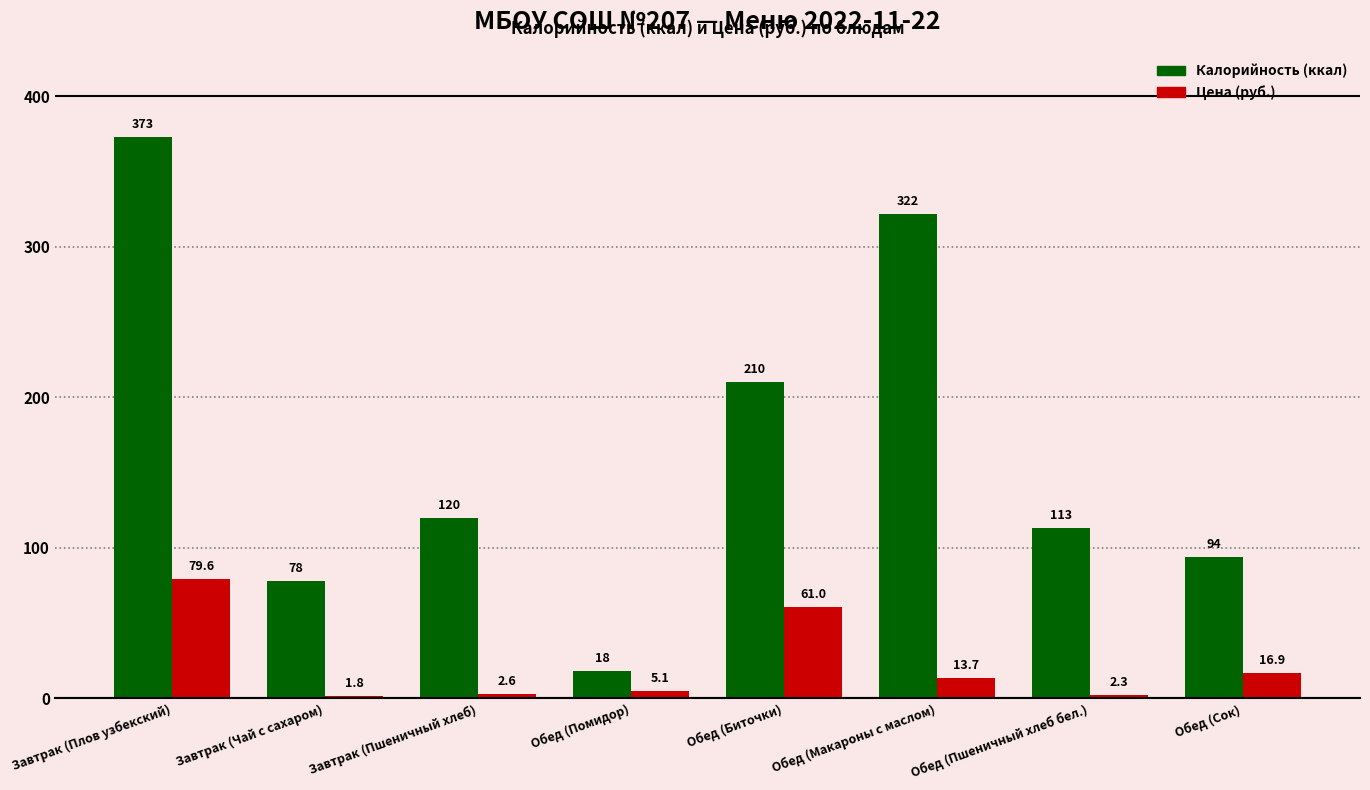

At which category is the sum across all series the highest?

Завтрак (Плов узбекский)